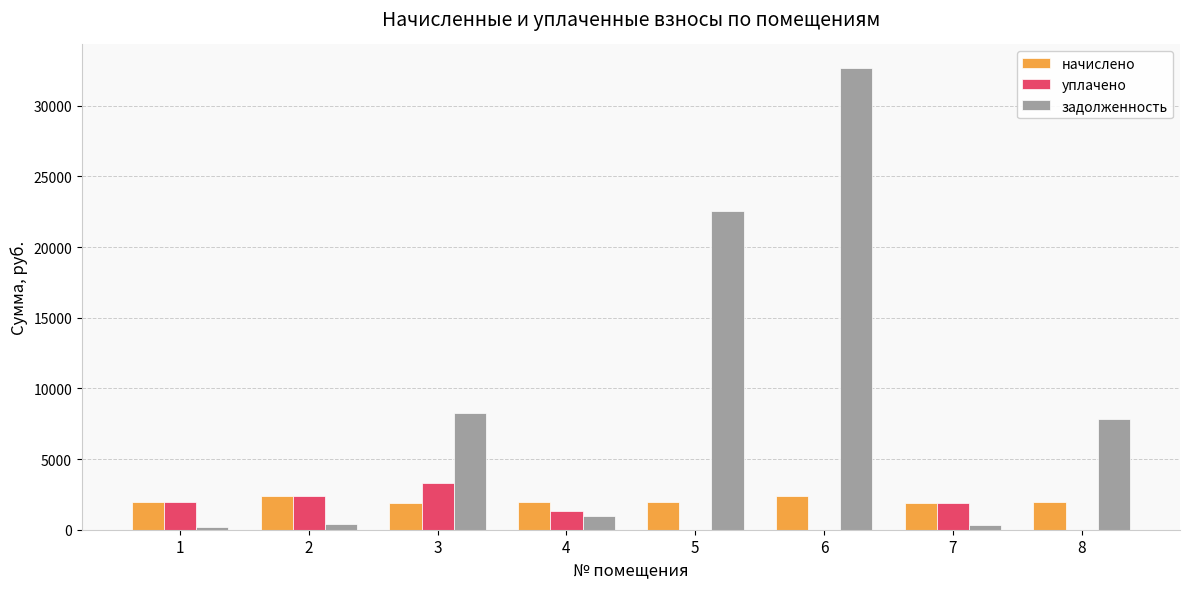

What is the total value across all series at 5?

24536.7